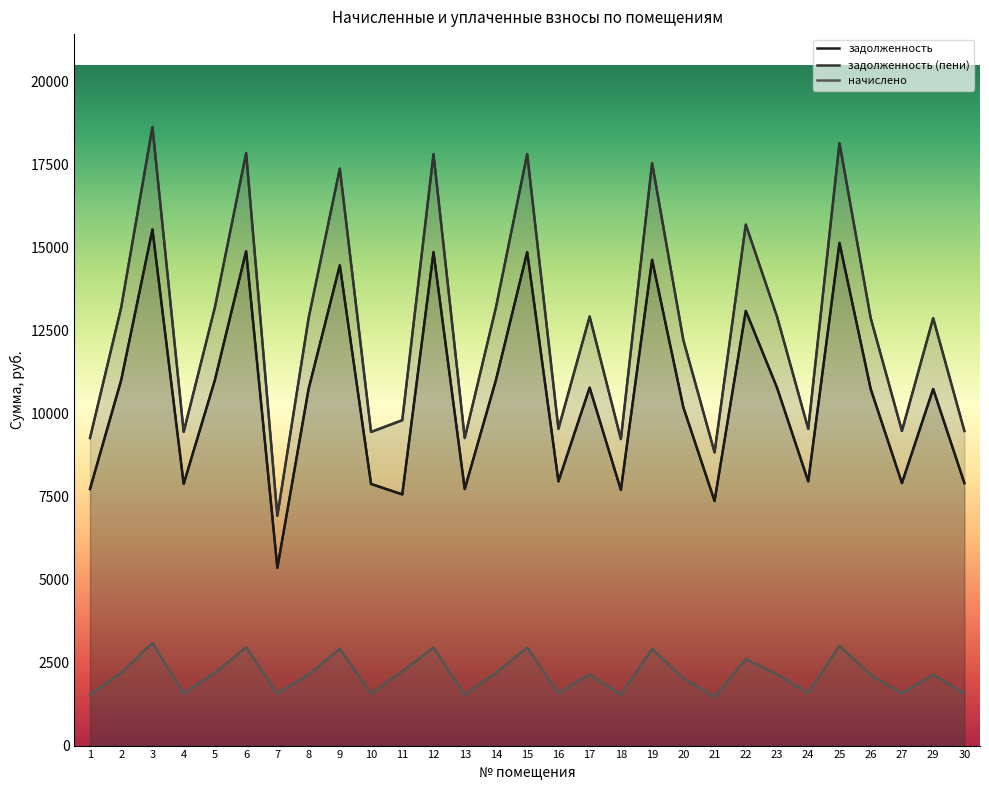

True or false: задолженность (пени) and задолженность cross at least once.

False